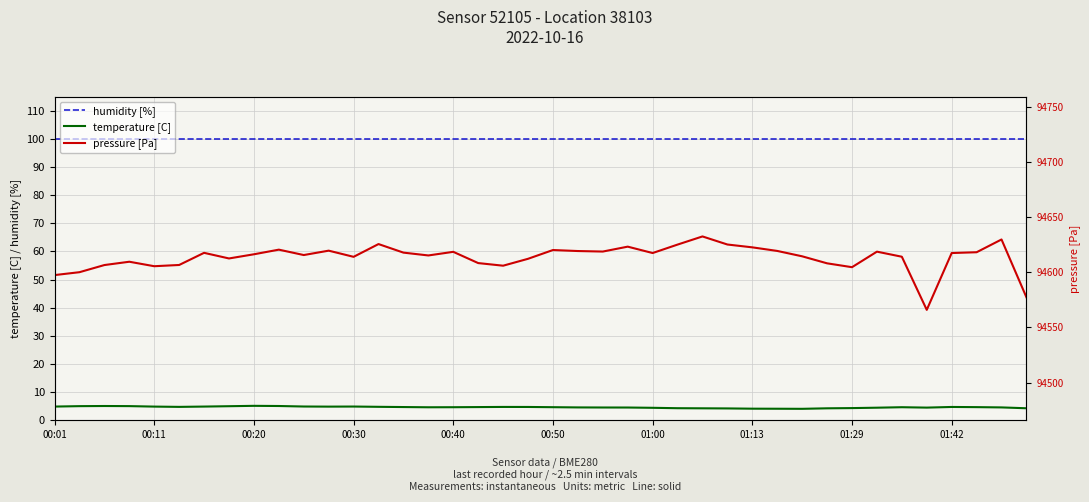

Which series has the largest total across all categories?

pressure [Pa]